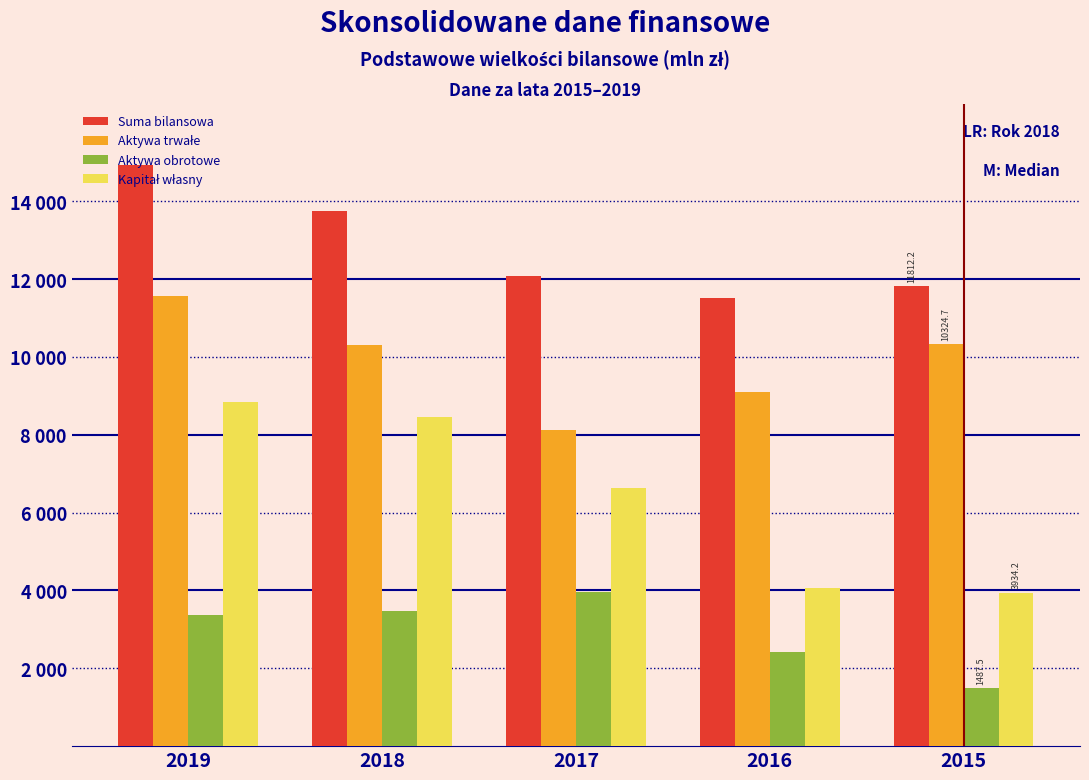

Are the bars grouped side by side (vs. stacked)?

Yes